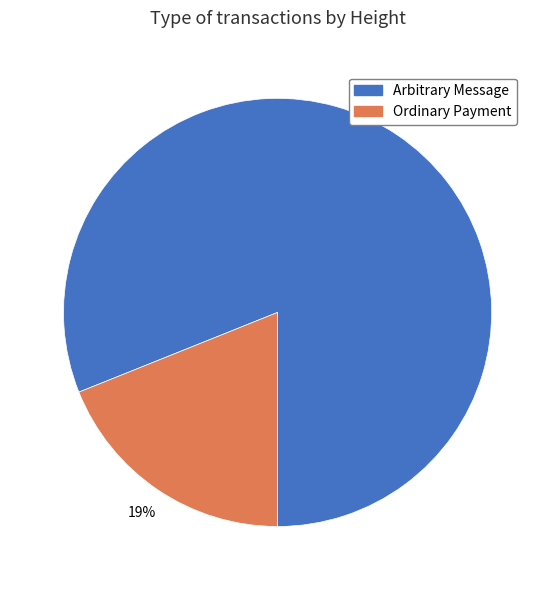

Is there any slice that represents more than half of the pie?

Yes